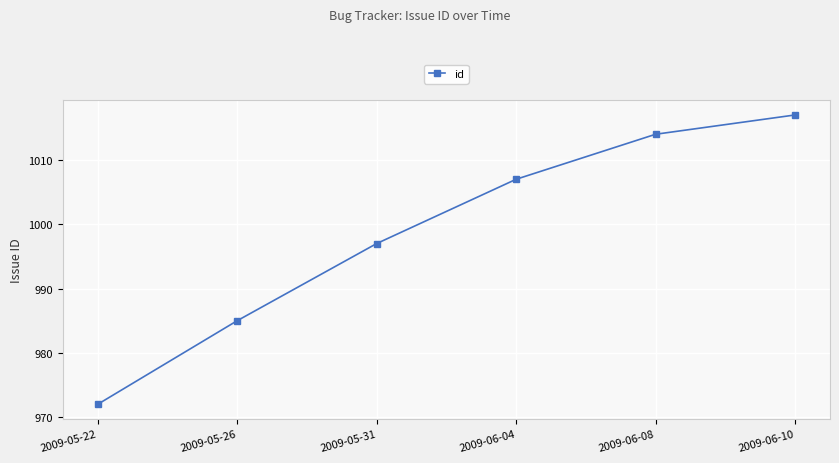

What is the change in value from 2009-05-31 to 2009-06-04?

+10